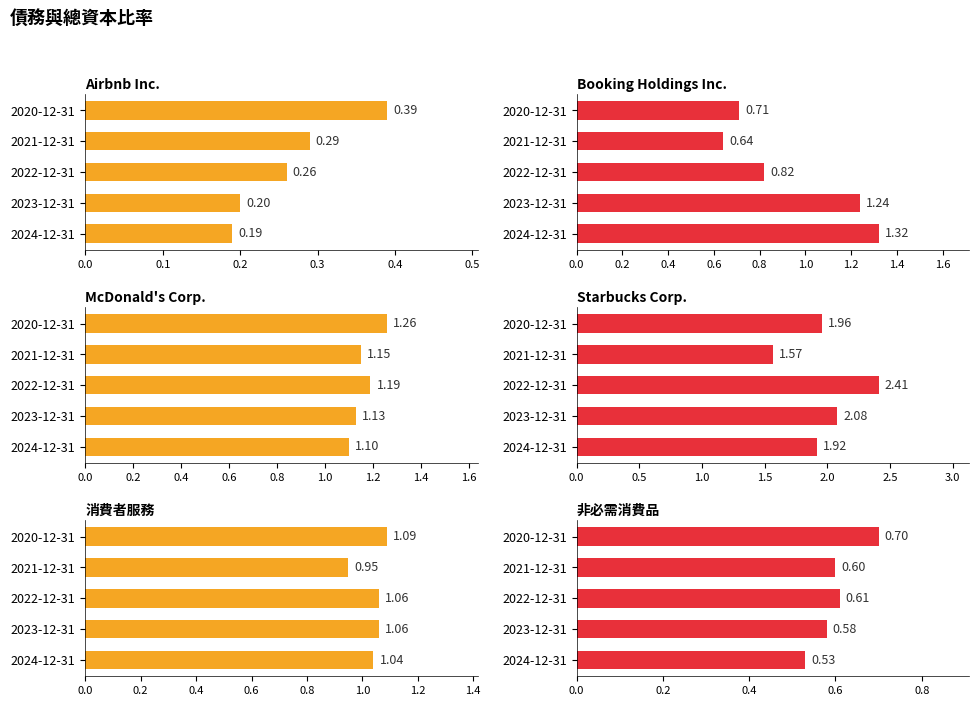

What is the sum of all Airbnb Inc. values?

1.3